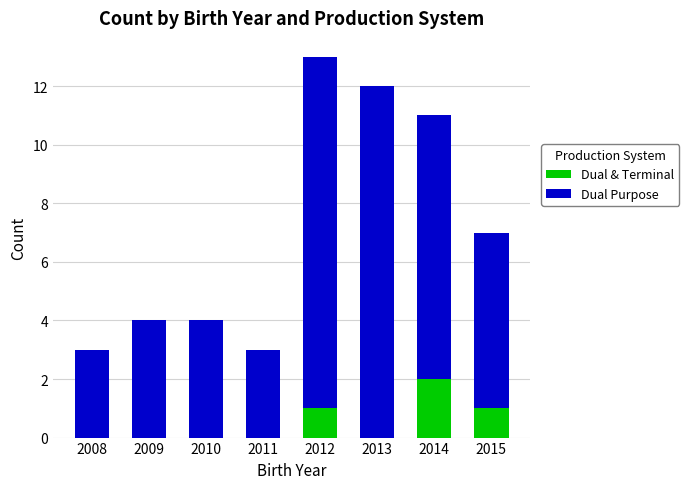

Are the bars grouped side by side (vs. stacked)?

No